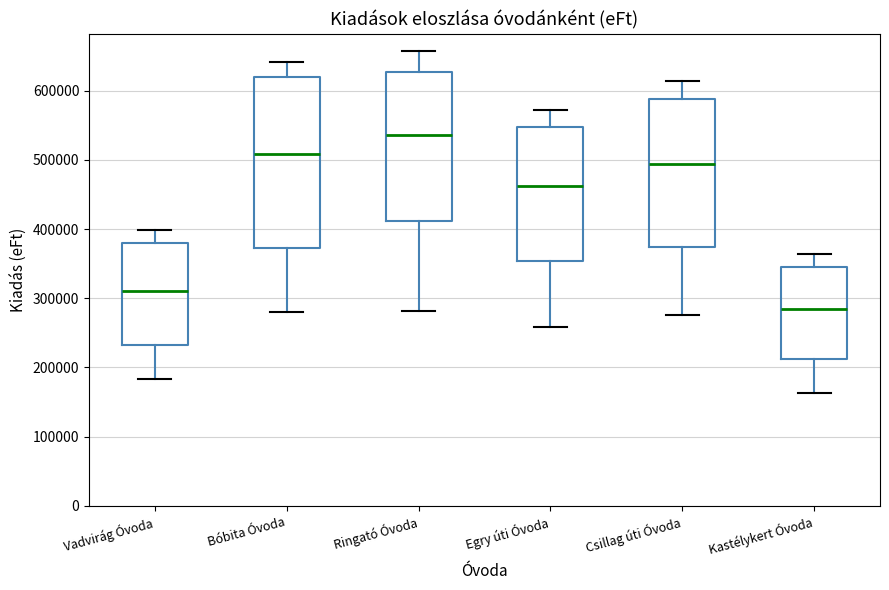

Reading left to right, transcribe this box plot: for each box, give where its median line is, the range the box spans, and where its two whiskers end, as read against the y-axis. The values are not printed on the chart, so give them approximately, as read against the axis.

Vadvirág Óvoda: median 310000, box 230000 to 380000, whiskers 180000 to 400000
Bóbita Óvoda: median 510000, box 370000 to 620000, whiskers 280000 to 640000
Ringató Óvoda: median 540000, box 410000 to 630000, whiskers 280000 to 660000
Egry úti Óvoda: median 460000, box 350000 to 550000, whiskers 260000 to 570000
Csillag úti Óvoda: median 490000, box 370000 to 590000, whiskers 280000 to 610000
Kastélykert Óvoda: median 280000, box 210000 to 350000, whiskers 160000 to 360000